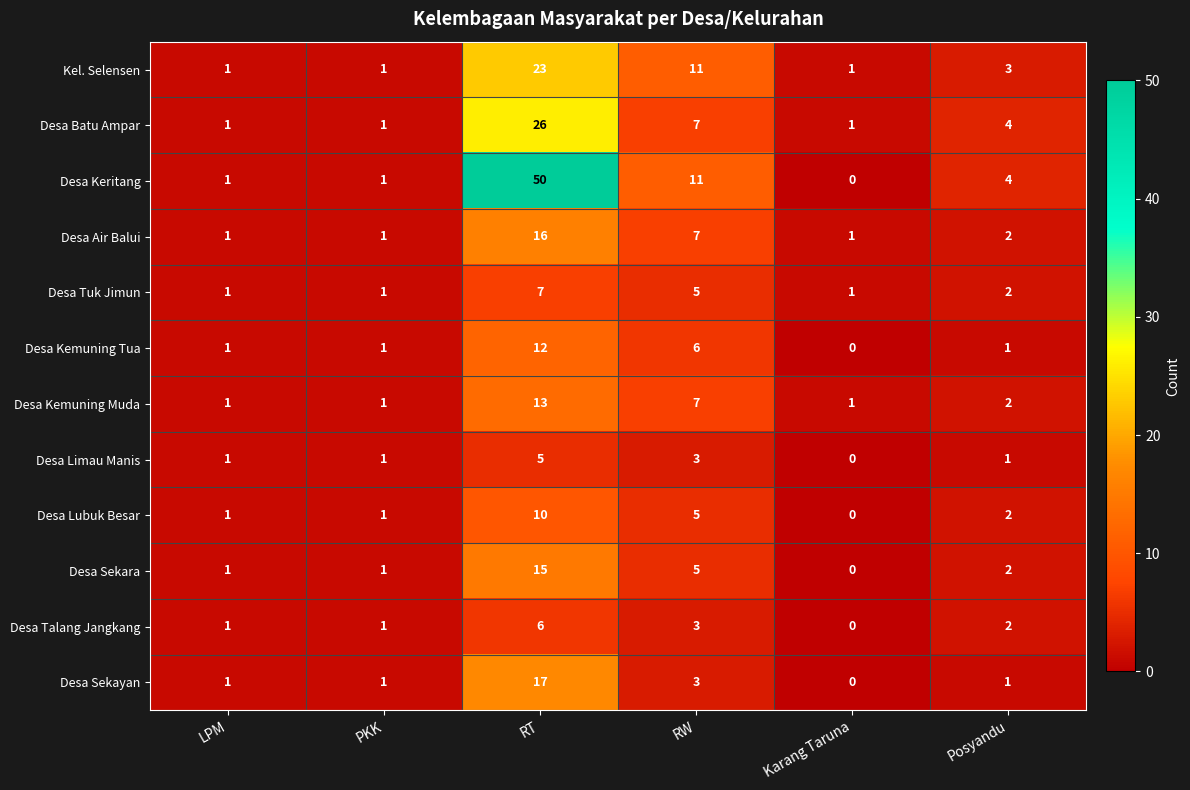

At which label does Desa Sekayan reach its minimum?

Karang Taruna